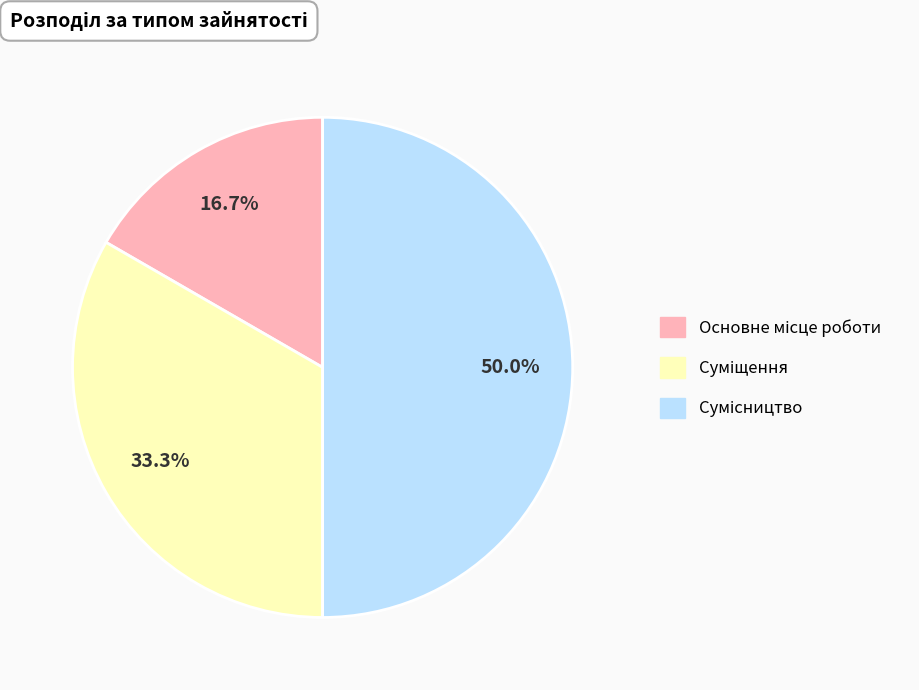

To the nearest percent, what is the combined percentage of Суміщення and Основне місце роботи?

50%